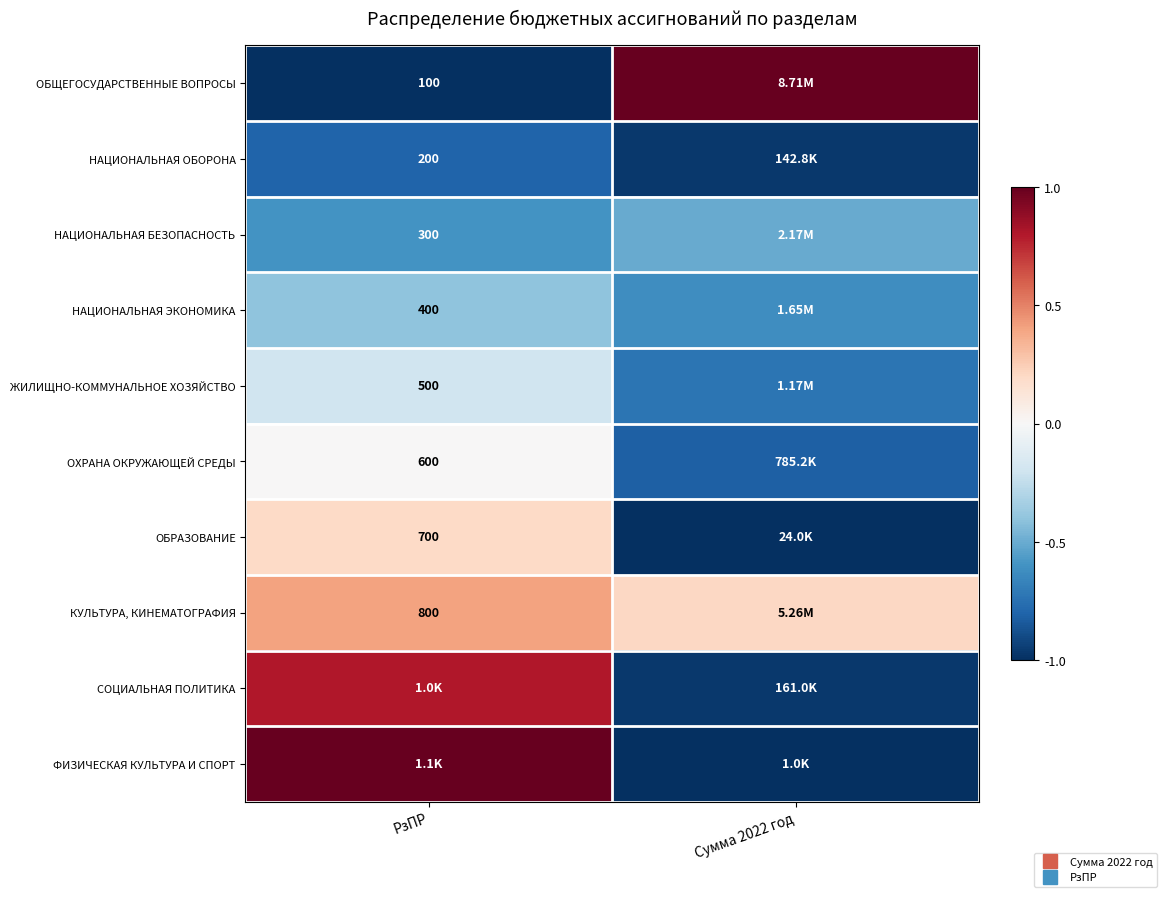

Is it true that ОБЩЕГОСУДАРСТВЕННЫЕ ВОПРОСЫ equals -0.4 at РзПР?

False